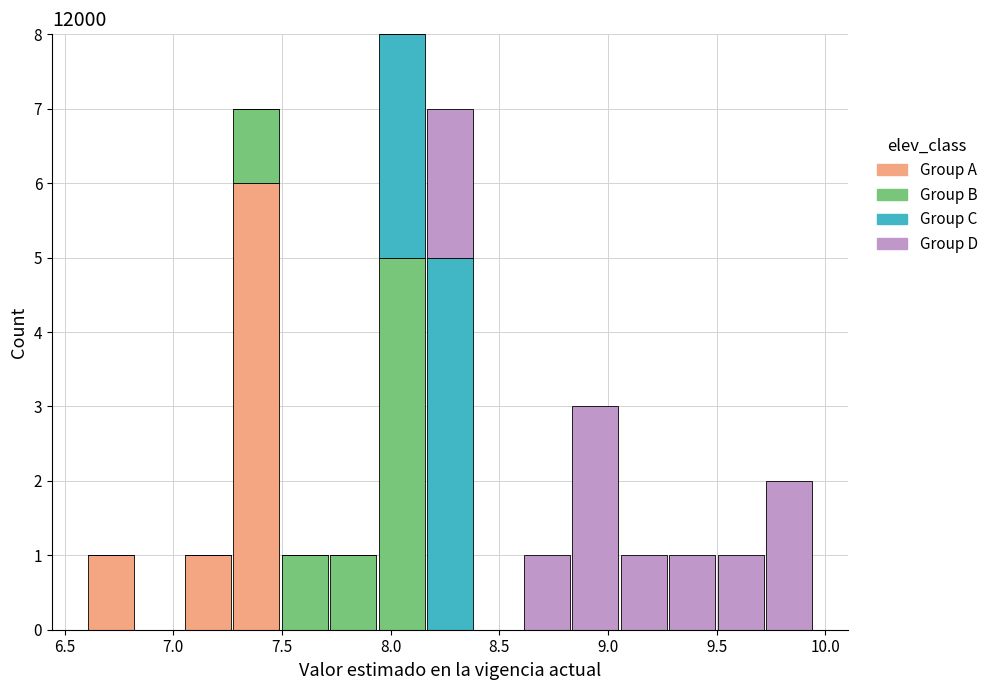

What is the total height of the stacked bar covering 9.70 to 9.95 on the x-axis? Neither the bar edges nor the heights are printed on the chart, so give them approximately, as read against the axes.

2